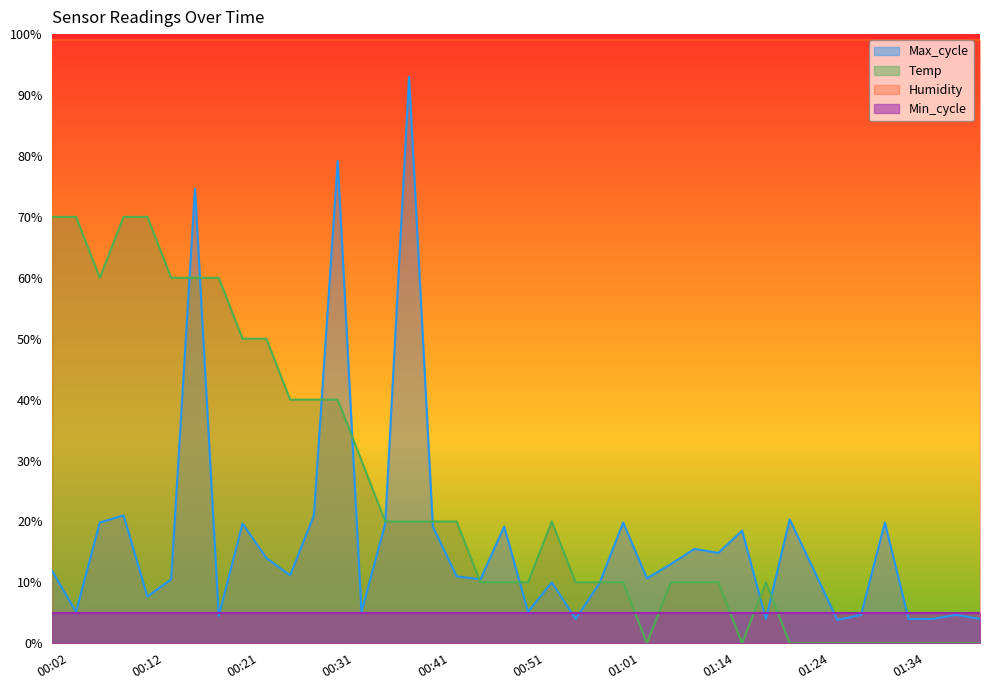

At which label does Max_cycle reach its peak?

00:39